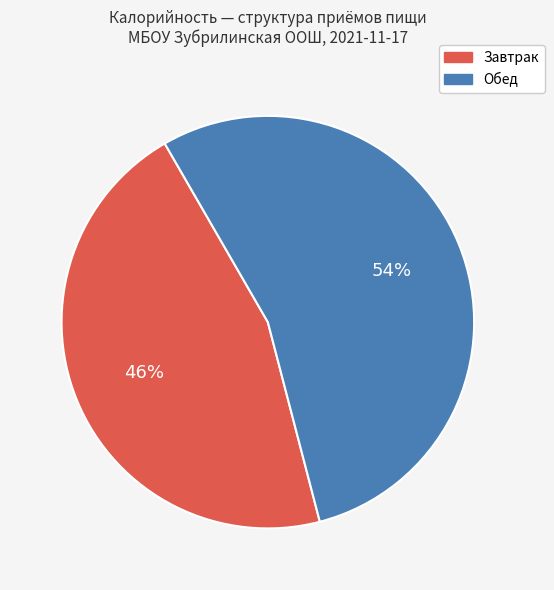

To the nearest percent, what is the average slice percentage?

50%